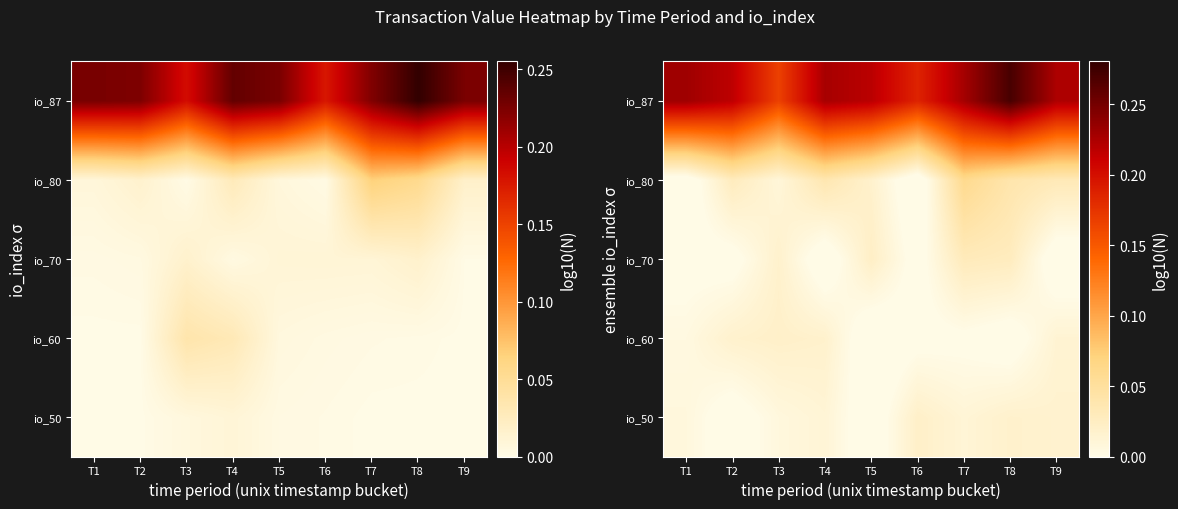

The io_87 series shows 0.4 at T4. True or false?

False